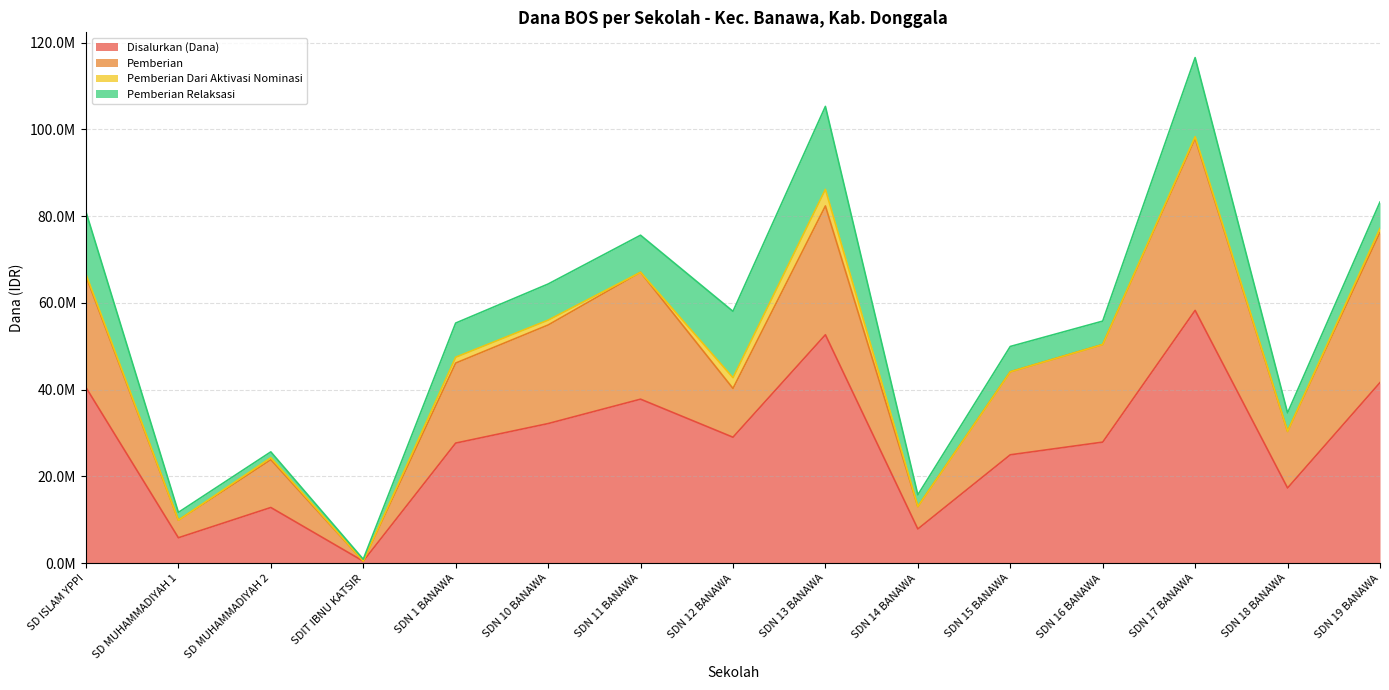

True or false: Pemberian and Disalurkan (Dana) cross at least once.

False